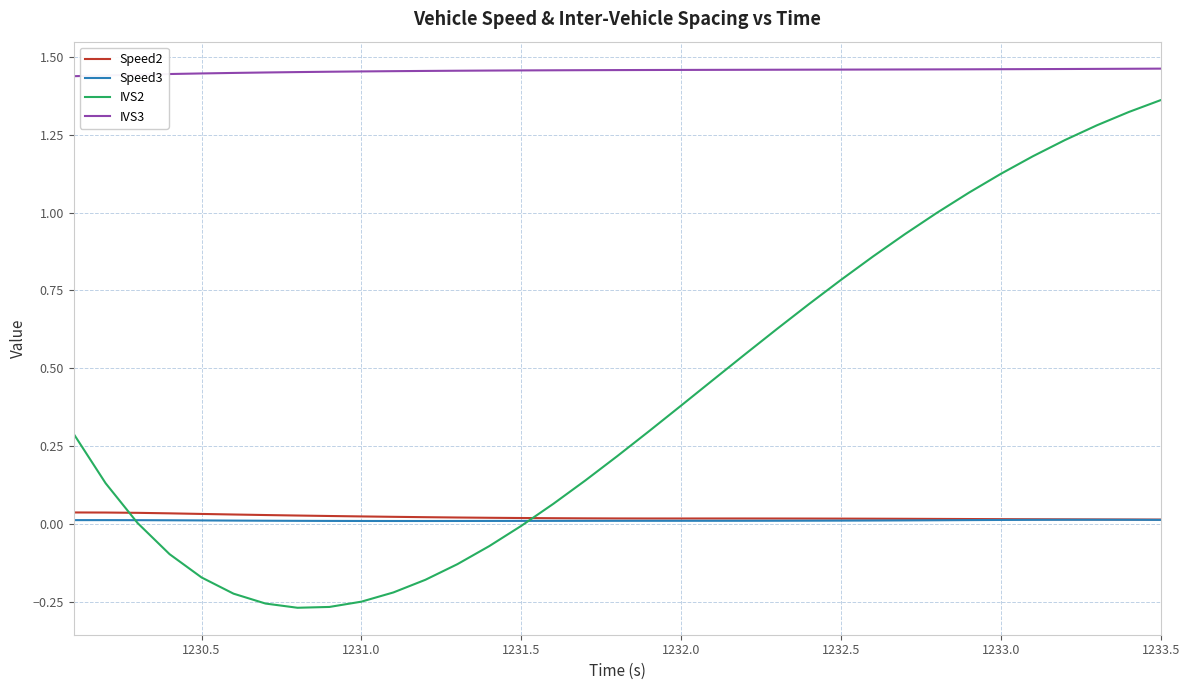

True or false: IVS3 and Speed2 cross at least once.

False